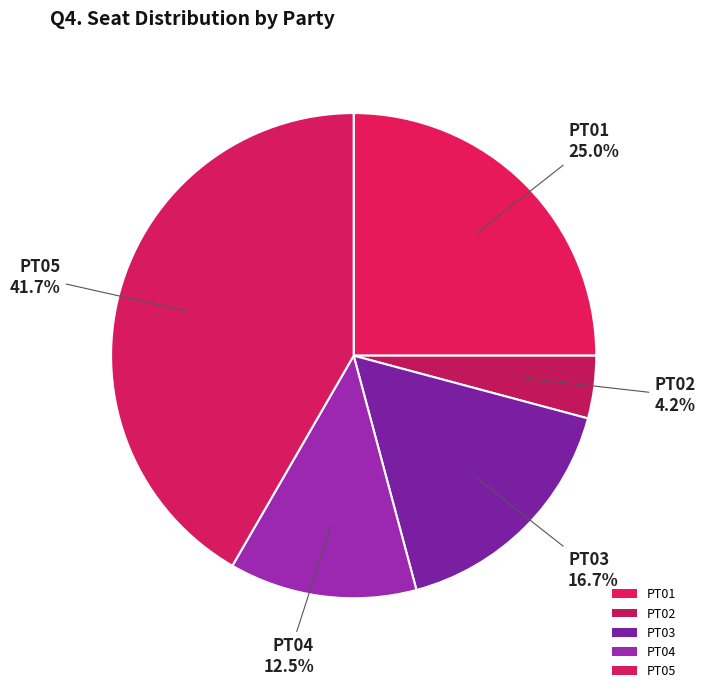

What is the change in value from PT02 to PT04?

+2